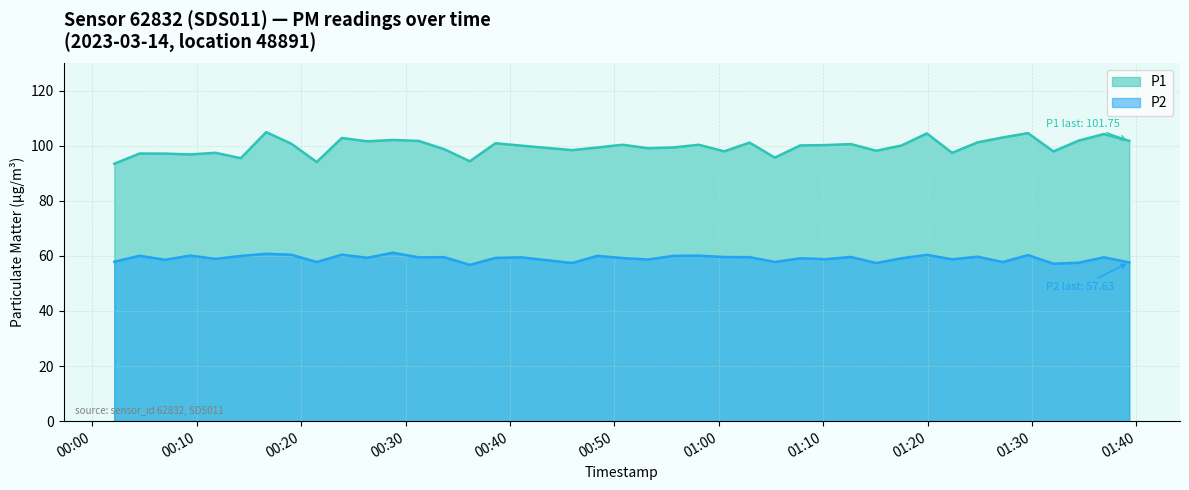

Where is the first local maximum for P2?

2023-03-14T00:04:32